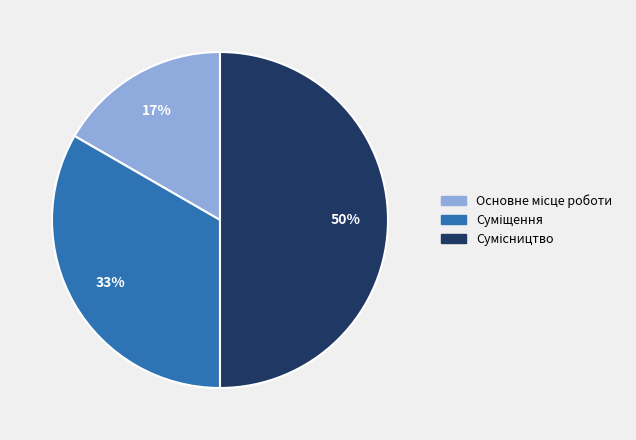

To the nearest percent, what is the average slice percentage?

33%